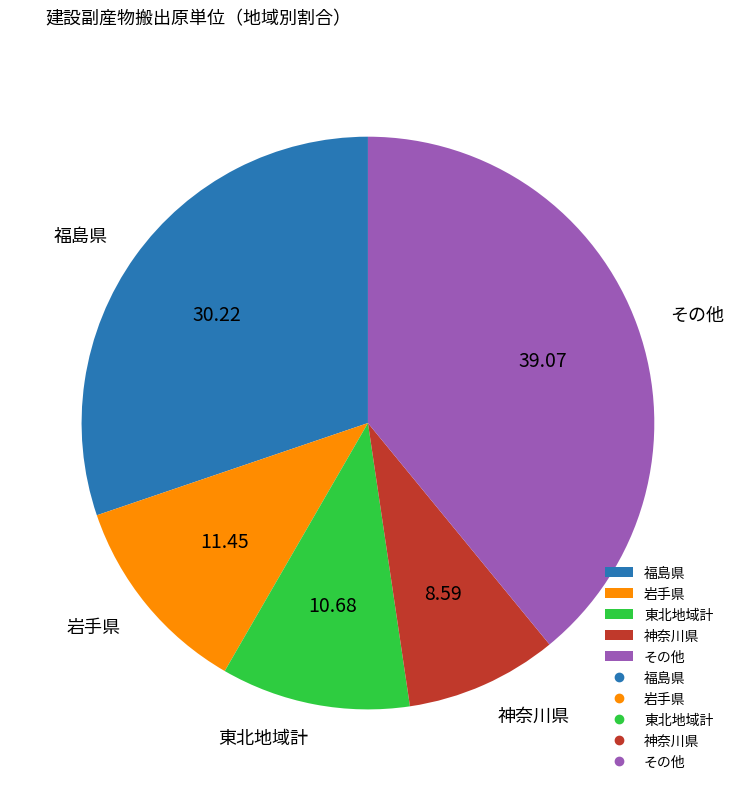

How many segments does this pie chart have?

5